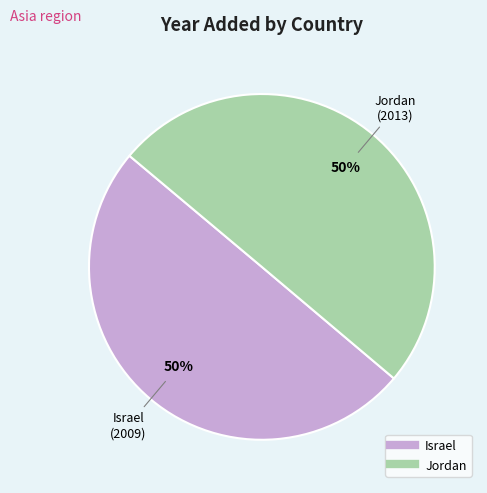

To the nearest percent, what is the combined percentage of Jordan and Israel?

100%